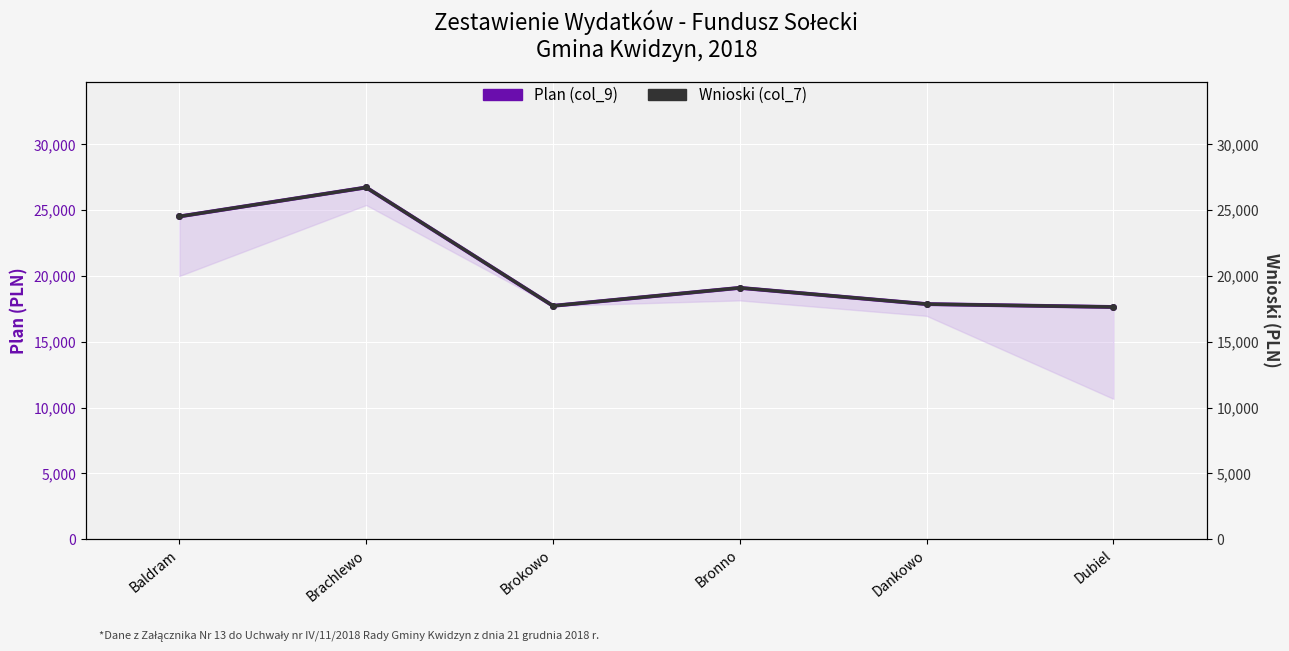

How many lines are shown in the chart?

2